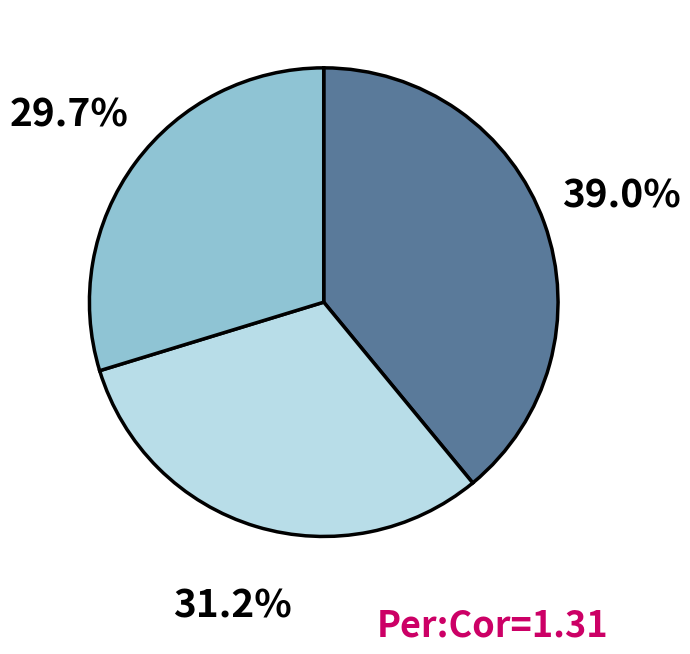

Does any single category account for the majority?

No